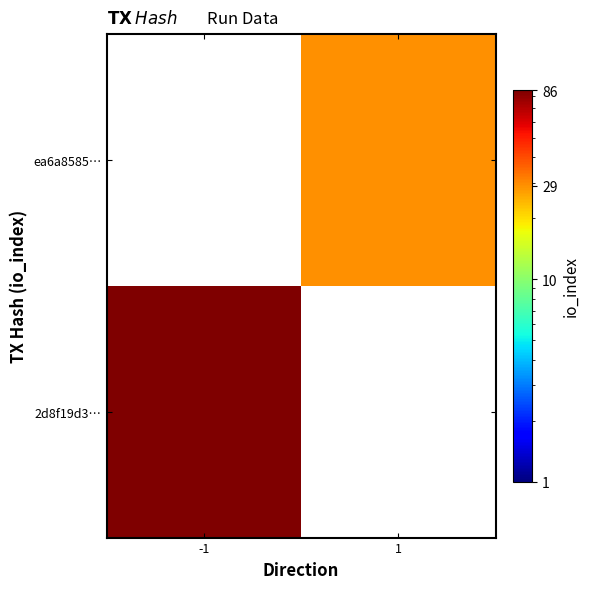

What is the minimum value shown in the chart?

29.0